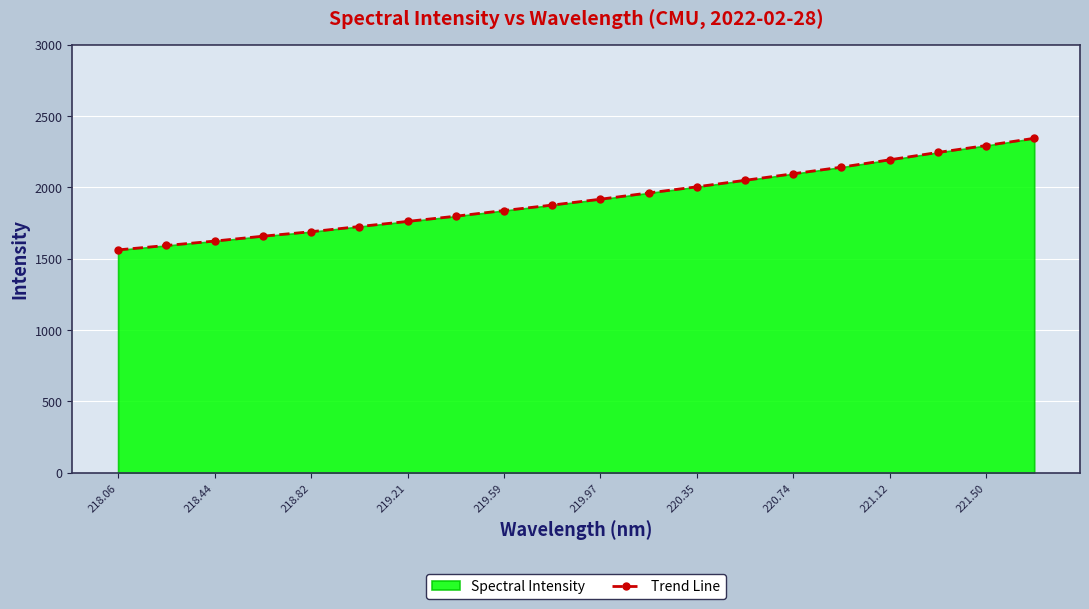

The chart shows a value of 712.7 at 221.12. True or false?

False